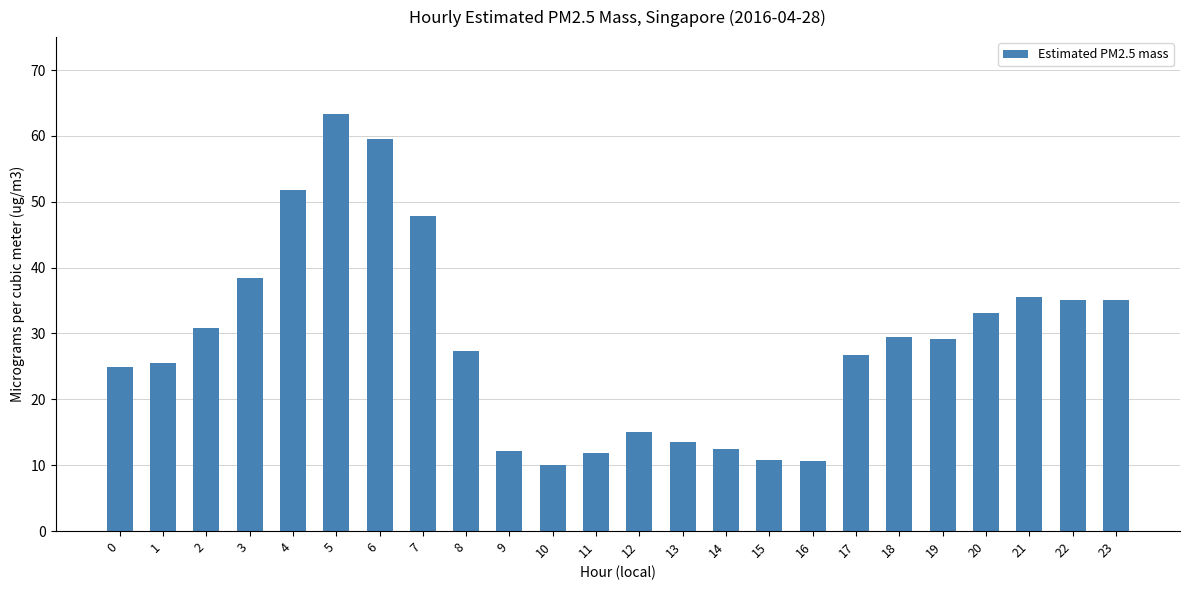

What is the maximum value shown in the chart?

63.3